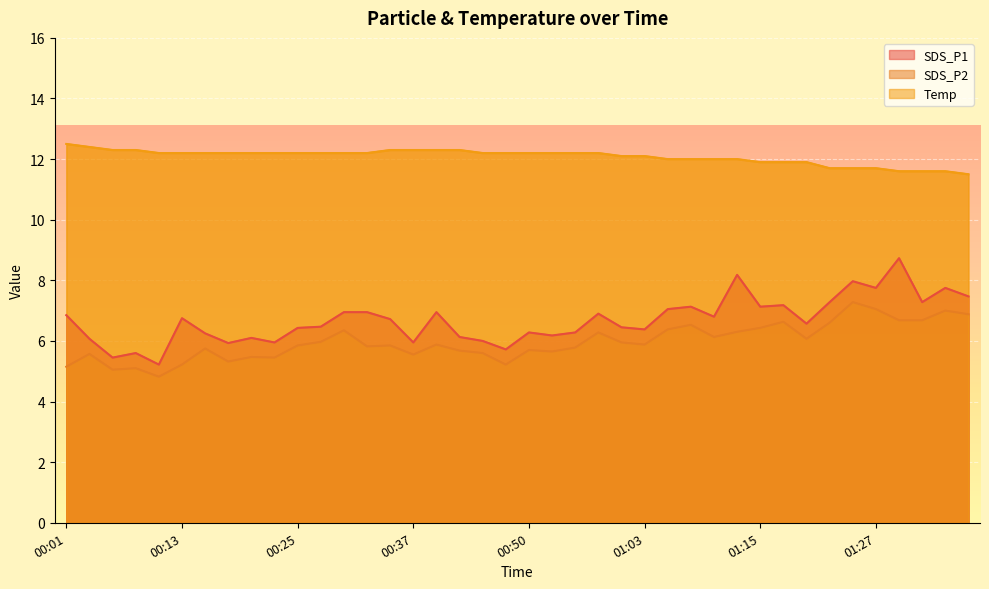

The value of SDS_P1 at 00:57 is 6.9. True or false?

True